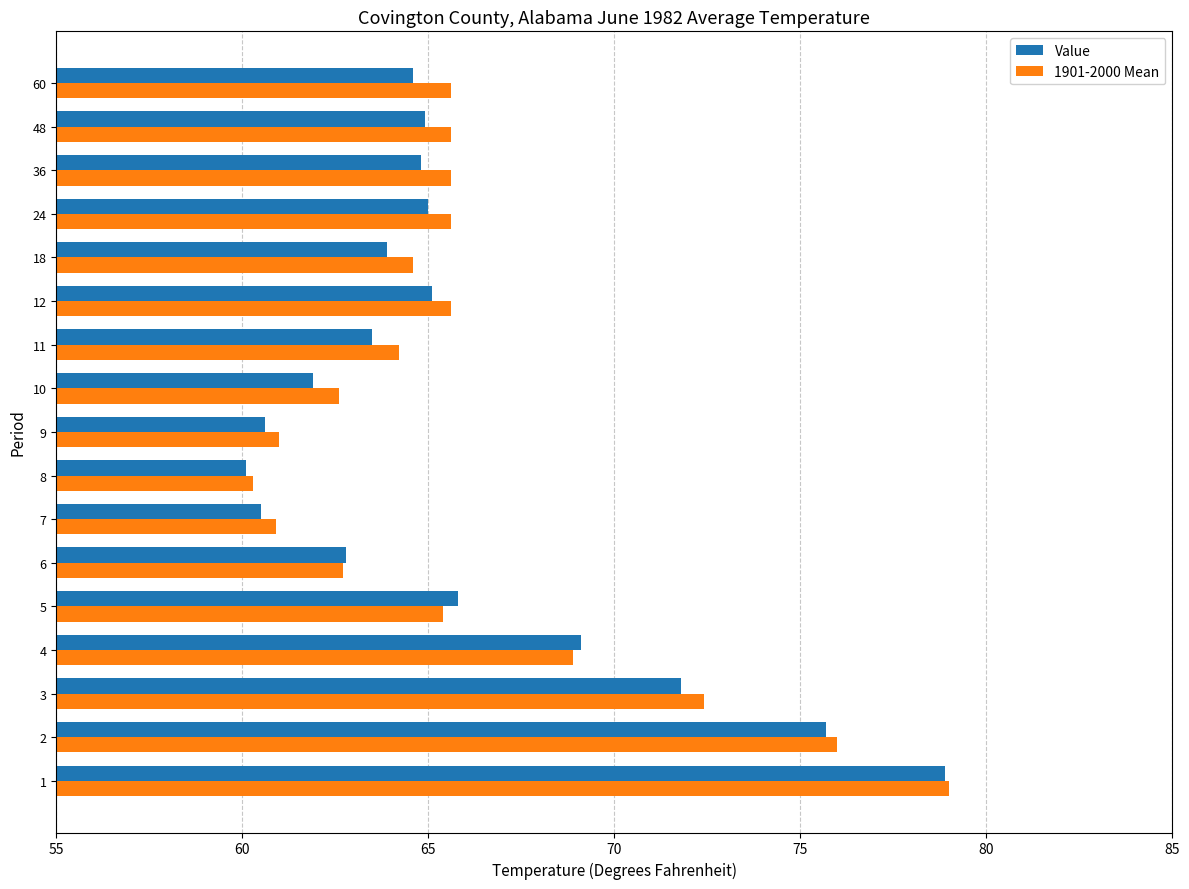

What is the average value of the Value series?

65.8